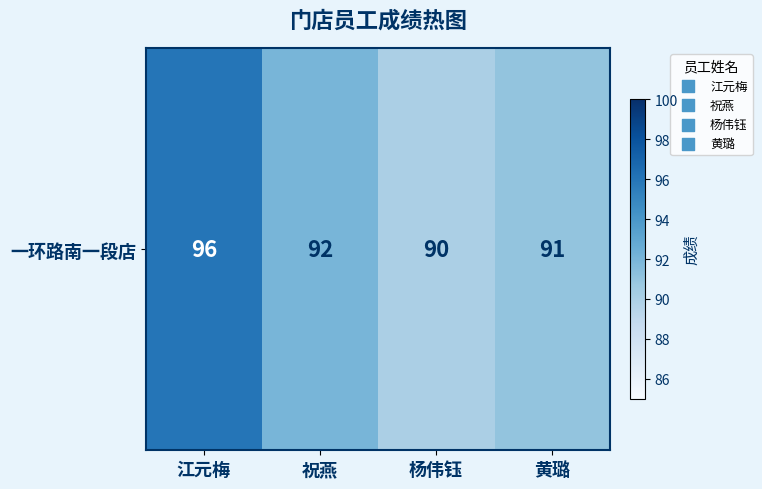

Reading left to right, extract all data points from this chart.

96	92	90	91